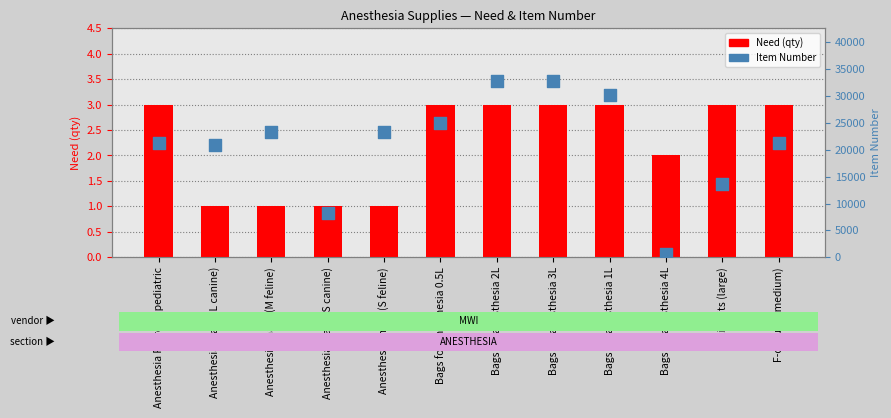

Which series contains the highest Y value?

Item Number